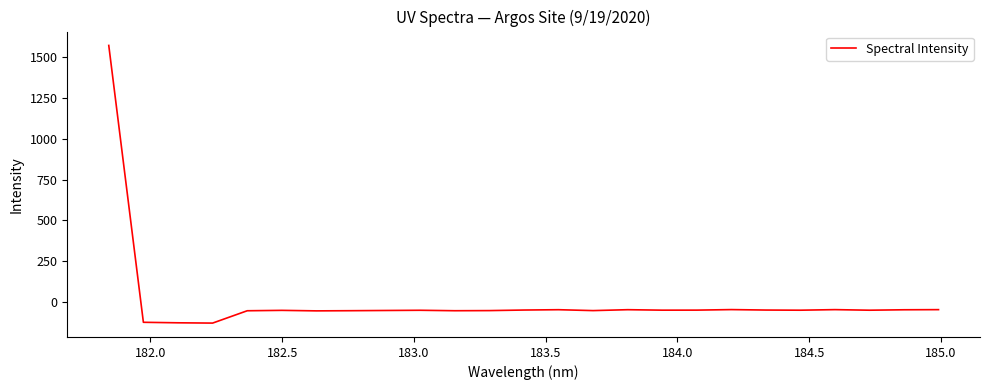

What is the maximum value shown in the chart?

1572.7